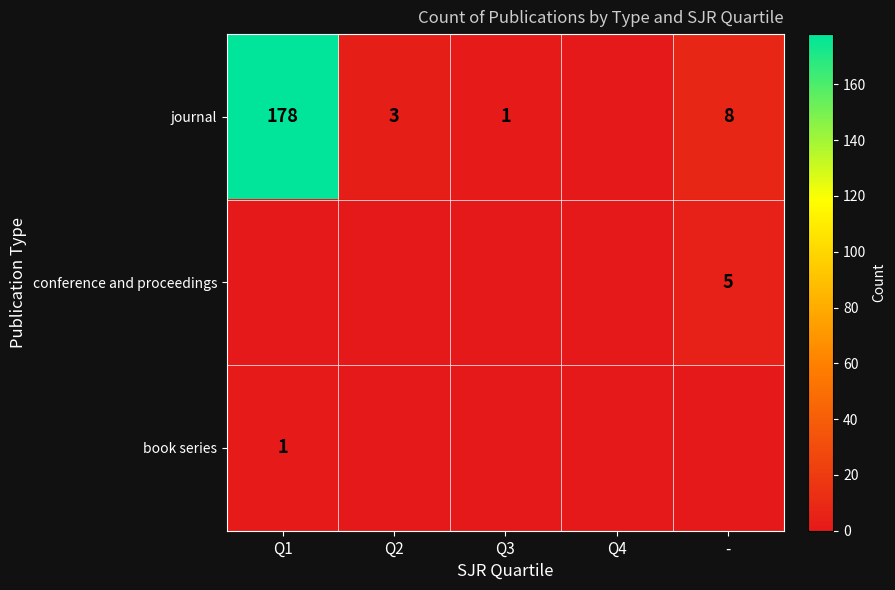

Is it true that journal equals 2 at Q2?

False